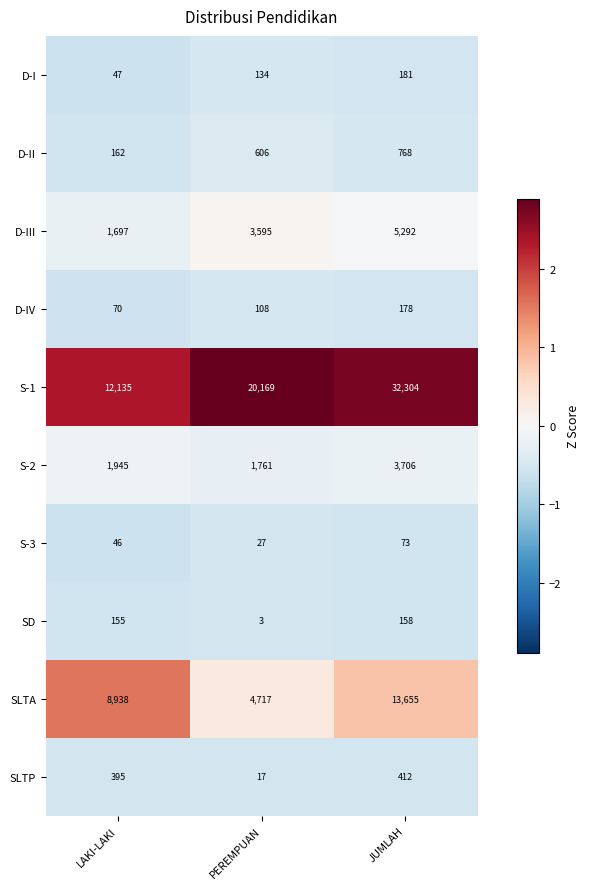

What is the approximate value of SLTA at PEREMPUAN, to the nearest 100?

4700